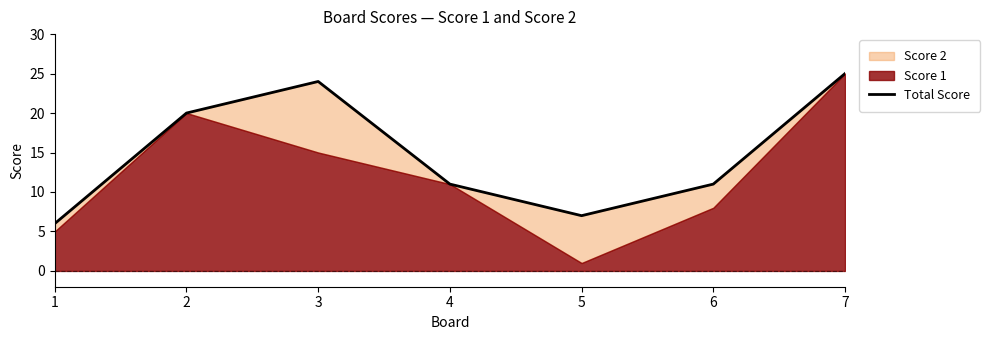

Which has a higher value, 6 or 2?

2